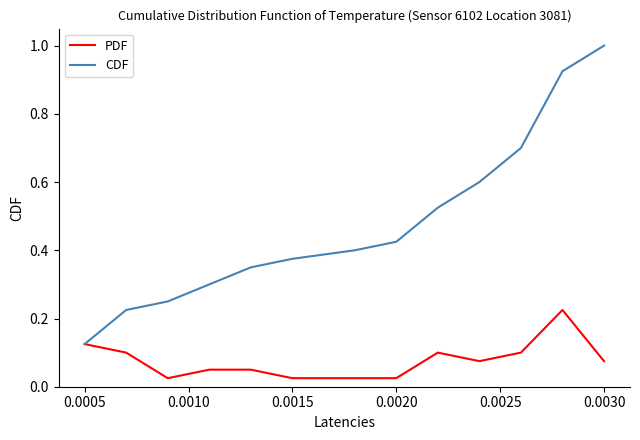

Rank the series by their average value, from lowest to highest.

PDF, CDF